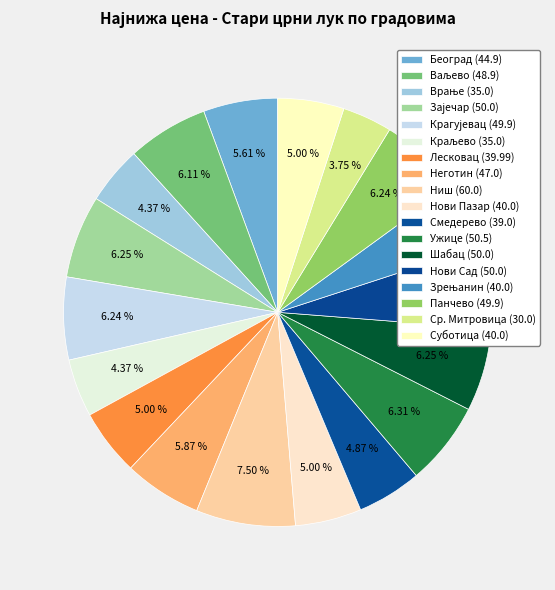

True or false: Ниш accounts for 7% of the total.

True